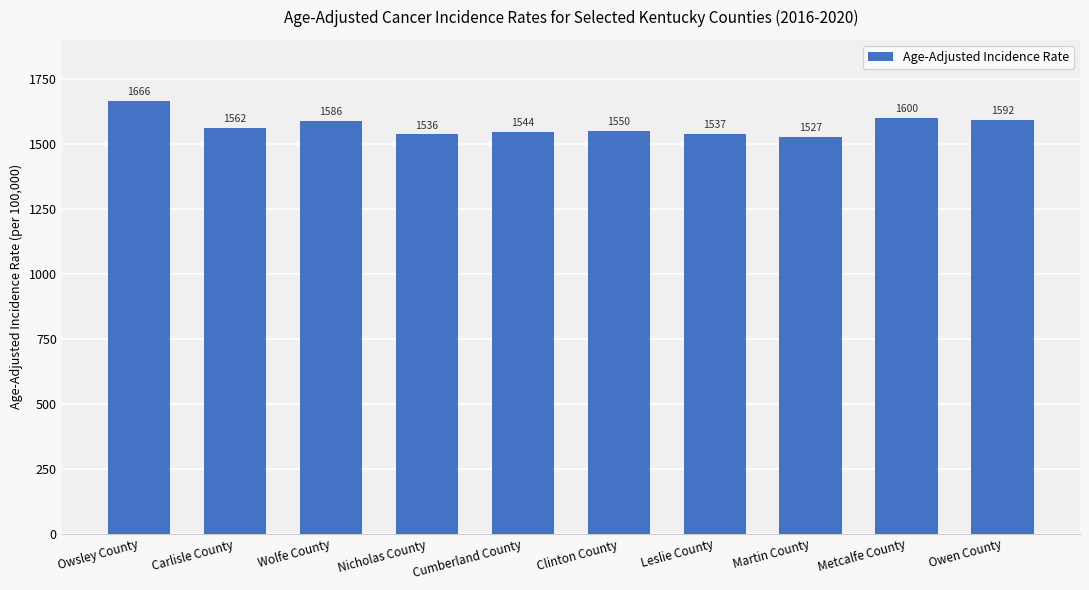

What is the difference between the maximum and minimum values?

139.1